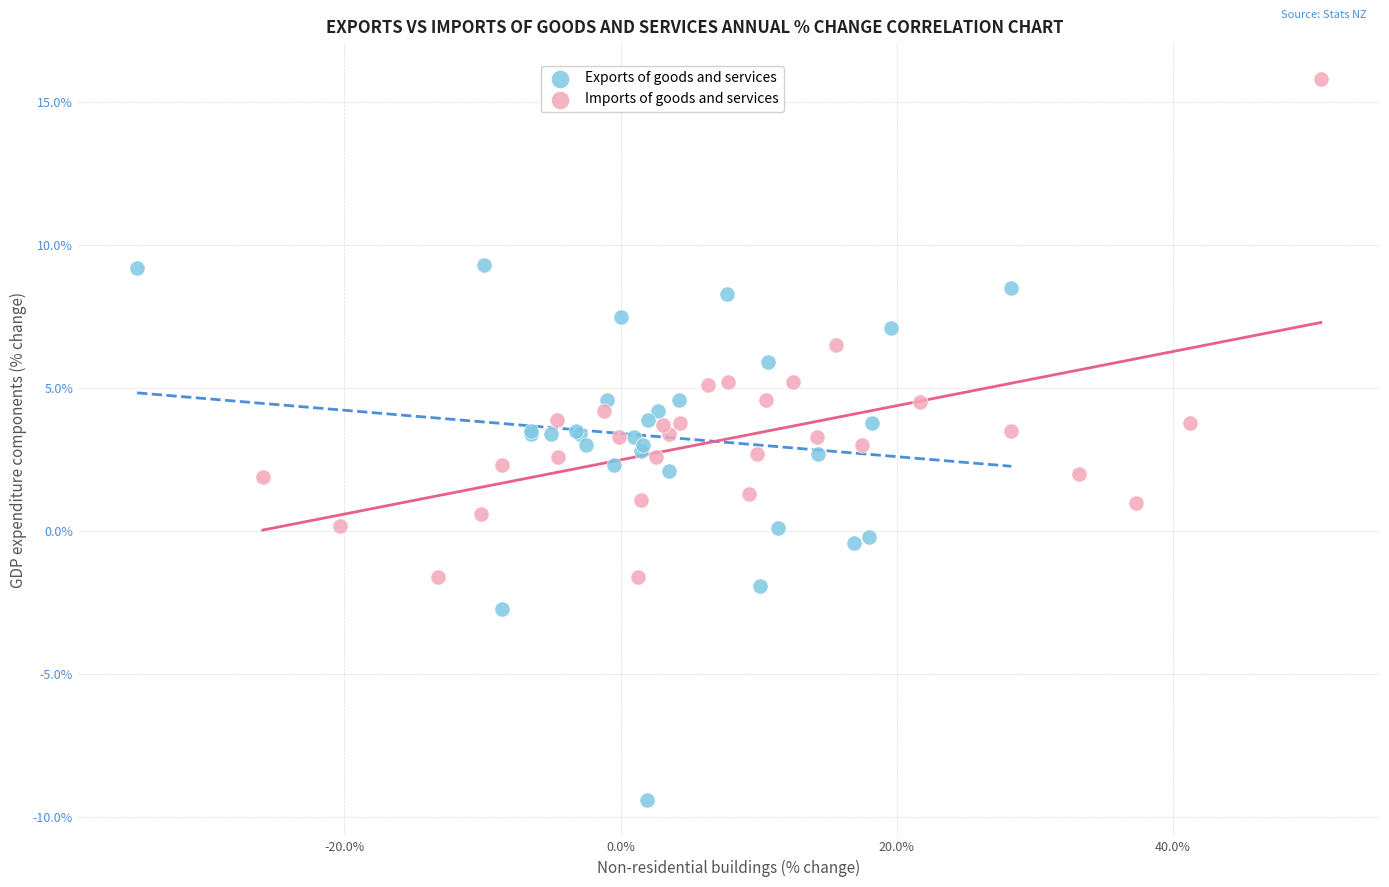

Which series contains the highest Y value?

Imports of goods and services